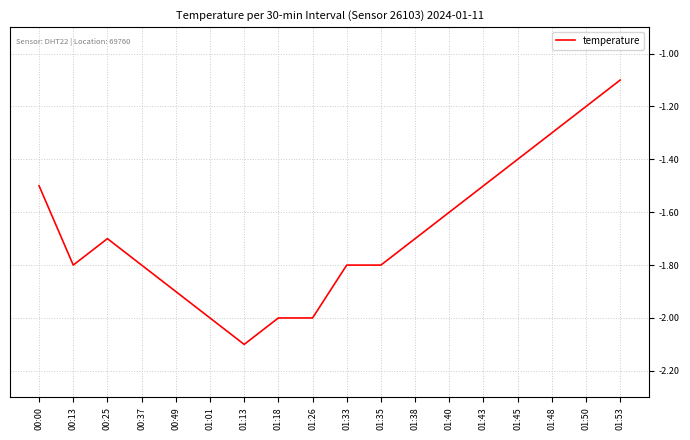

Reading left to right, extract all data points from this chart.

00:00=-1.5	00:13=-1.8	00:25=-1.7	00:37=-1.8	00:49=-1.9	01:01=-2.0	01:13=-2.1	01:18=-2.0	01:26=-2.0	01:33=-1.8	01:35=-1.8	01:38=-1.7	01:40=-1.6	01:43=-1.5	01:45=-1.4	01:48=-1.3	01:50=-1.2	01:53=-1.1